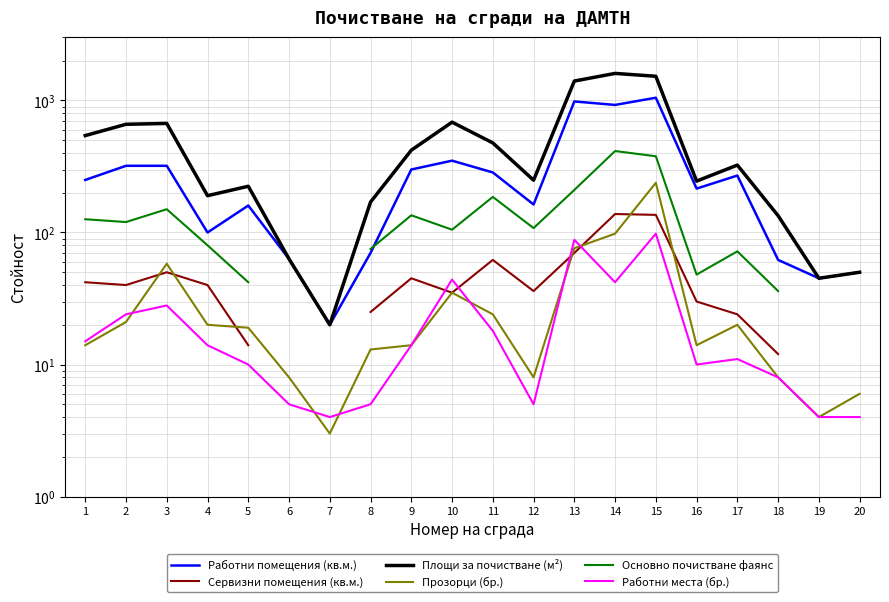

What is the spread (max minus min) of values at 20?

46.0